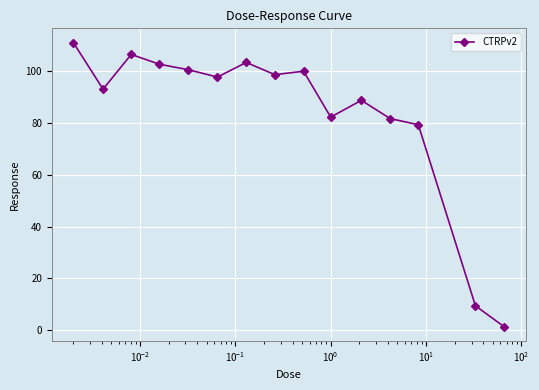

What is the difference between the second highest and minimum values?

105.4